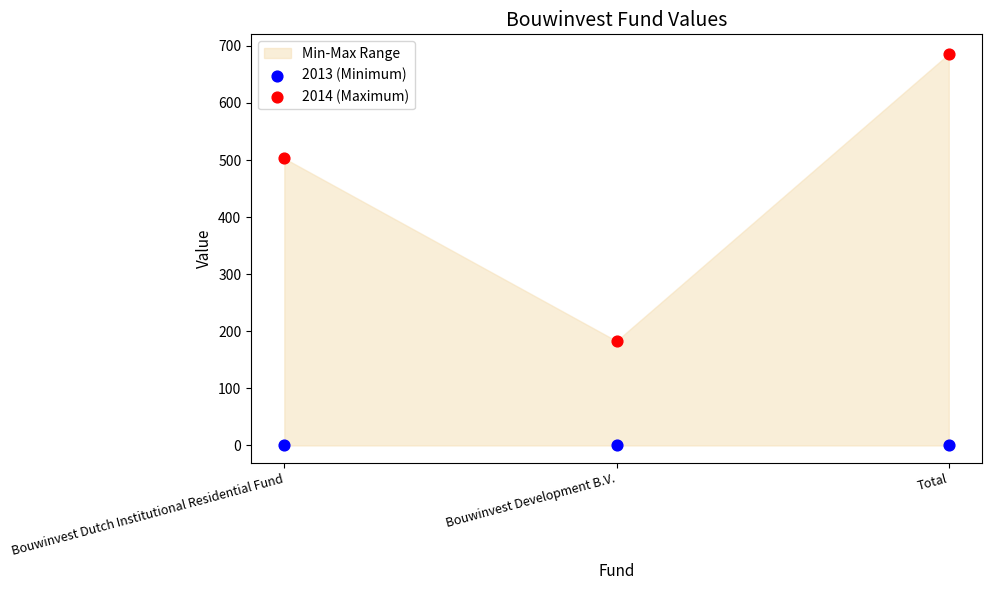

Which series contains the lowest Y value?

2013 (Minimum)